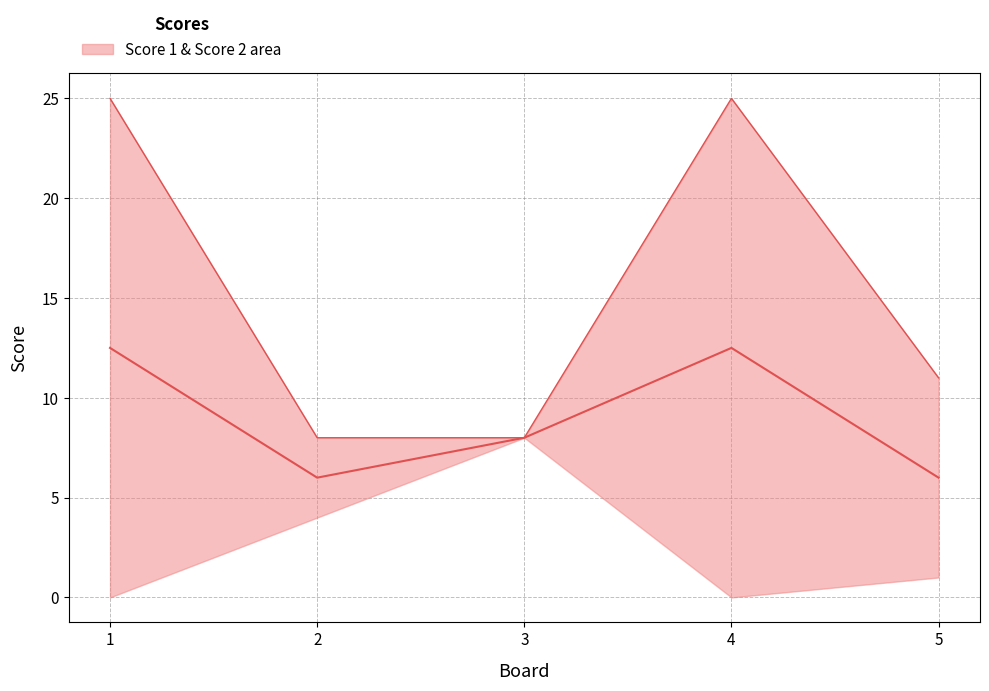

Read the Score 2 value at 3.

8.0